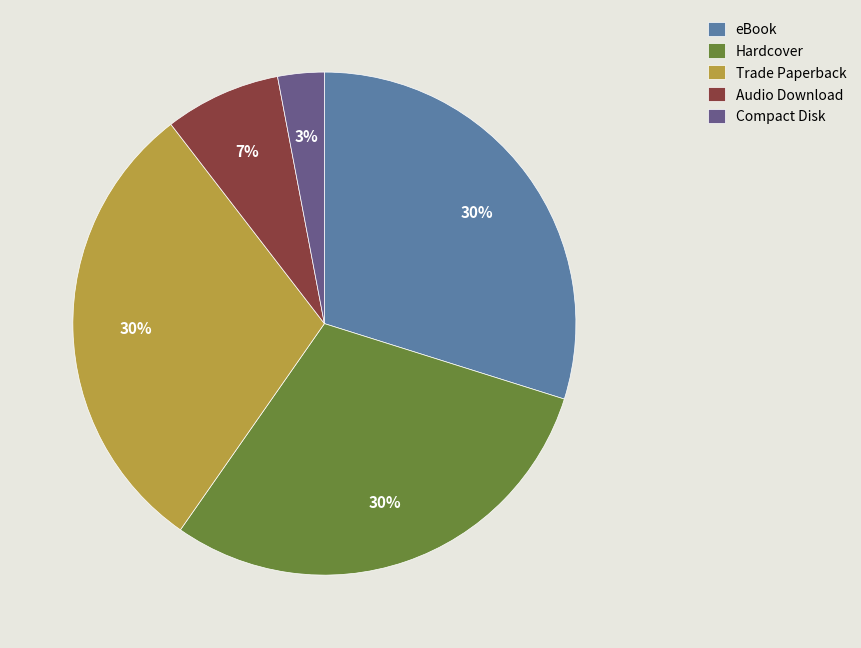

Which slice is the smallest?

Compact Disk